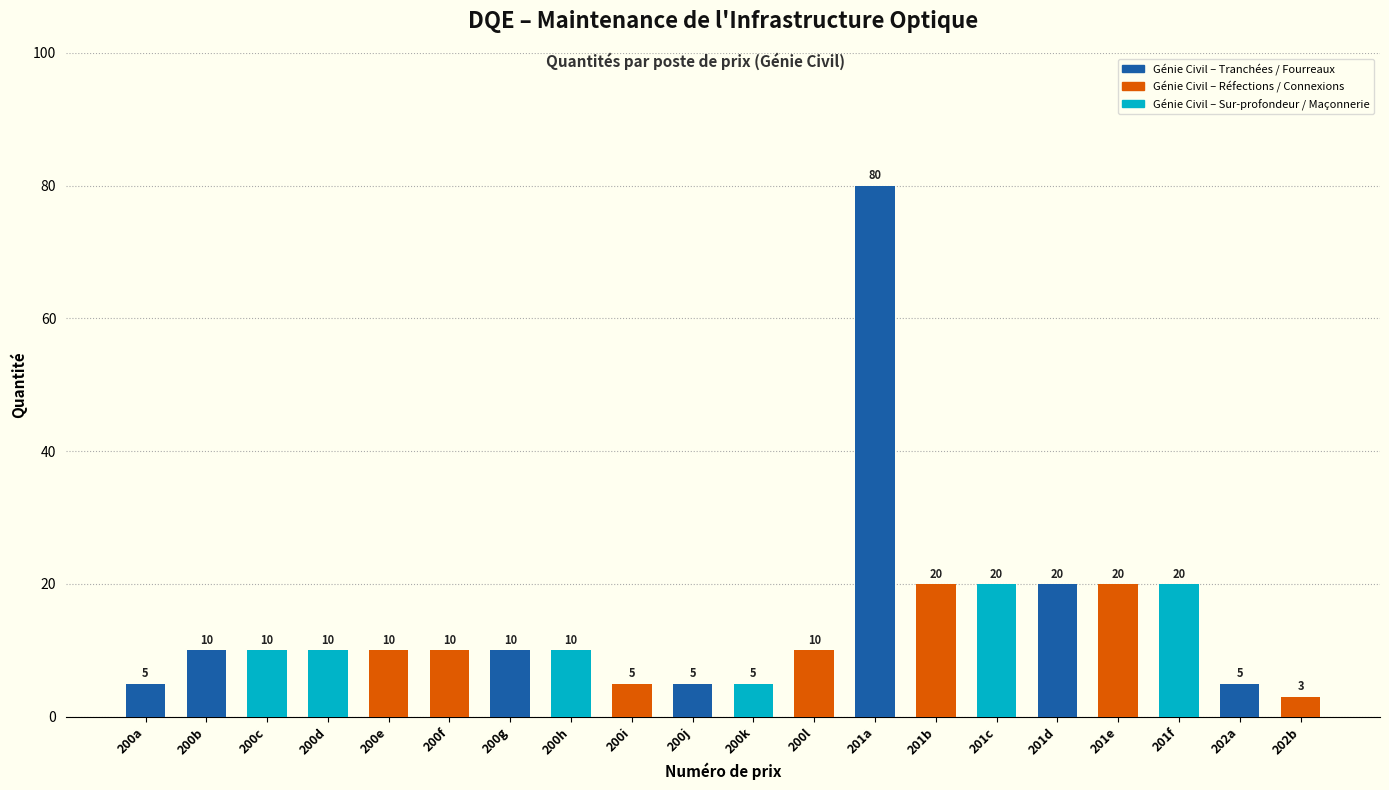

What is the label of the 8th bar from the right?

201a